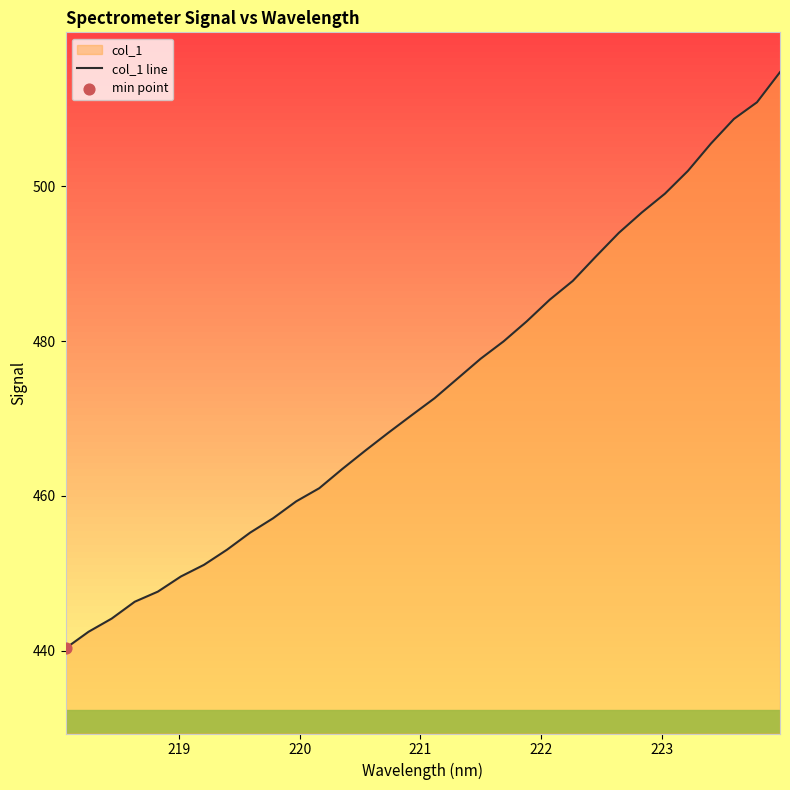

What is the maximum value shown in the chart?

514.8